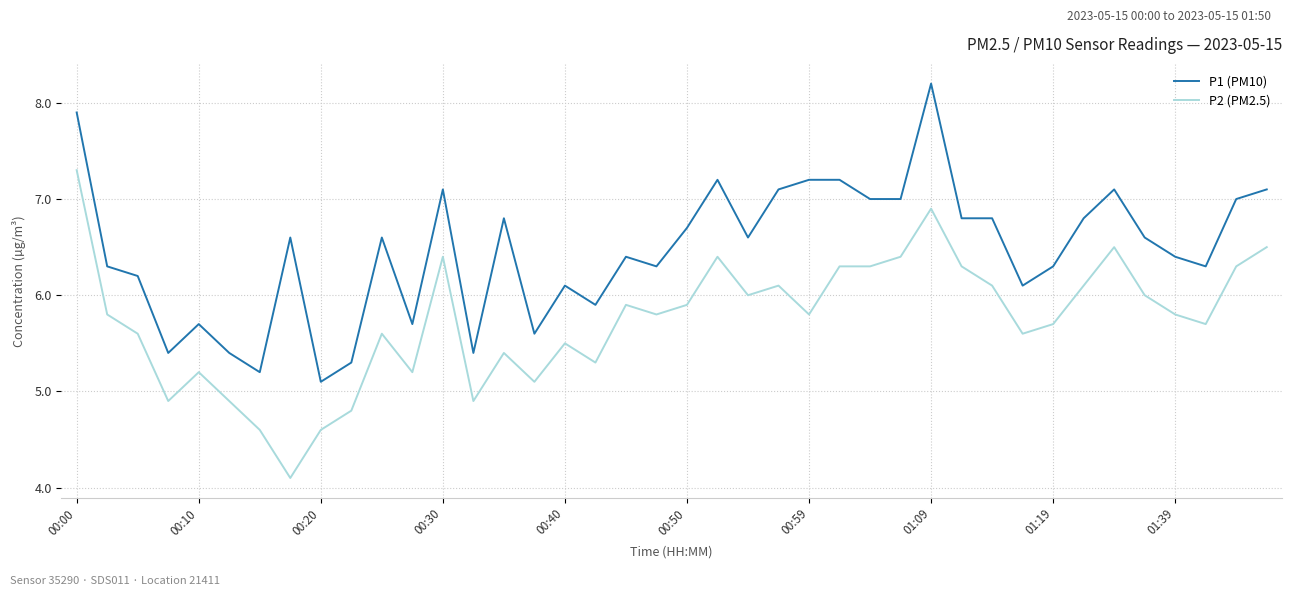

Which series has the largest total across all categories?

P1 (PM10)